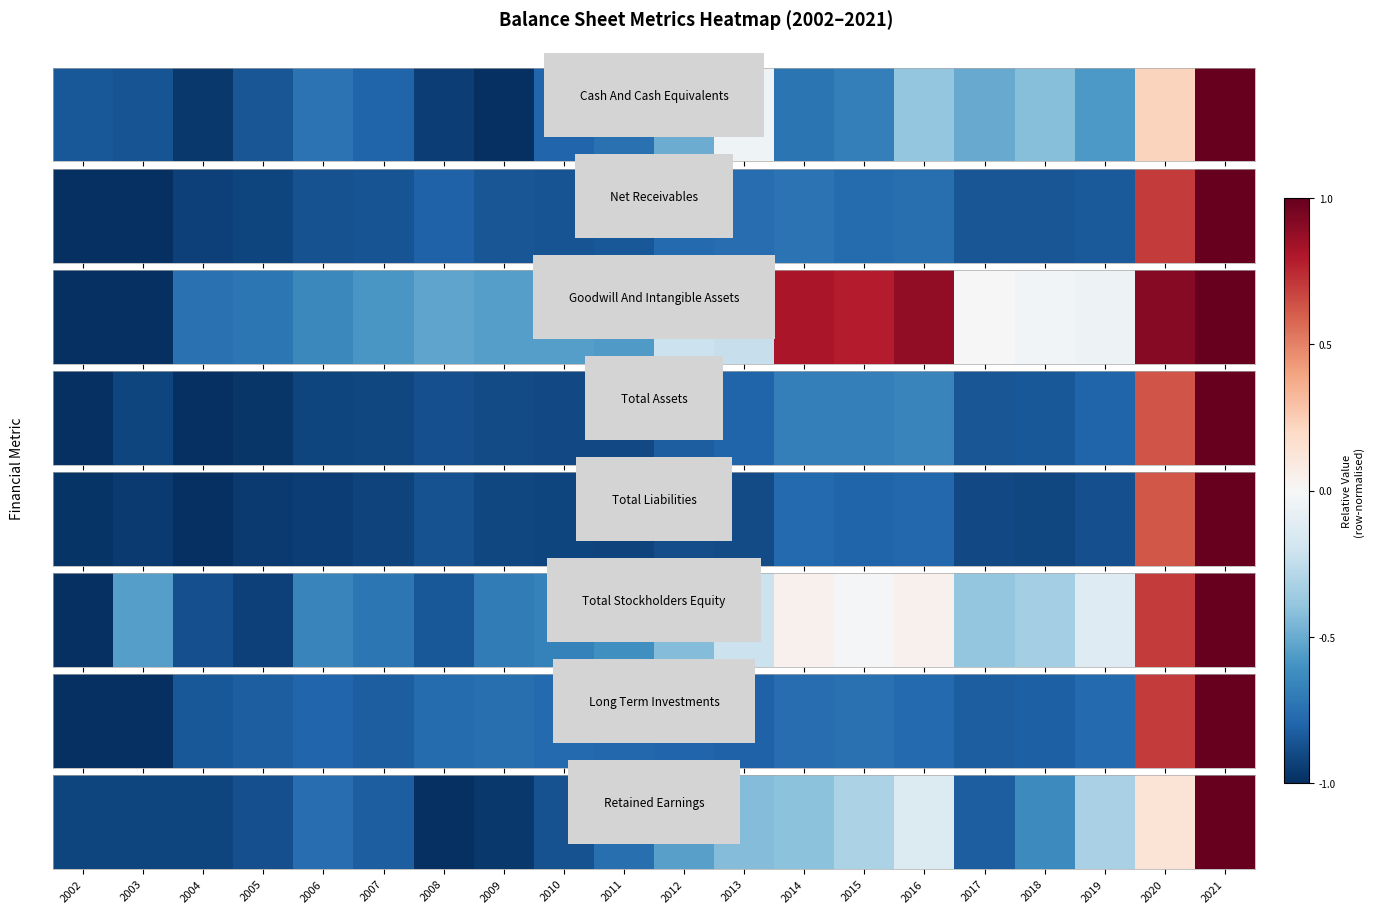

List the labels in order of value, largest first.

2021, 2020, 2016, 2015, 2019, 2014, 2013, 2012, 2018, 2011, 2006, 2017, 2007, 2010, 2005, 2002, 2003, 2004, 2009, 2008